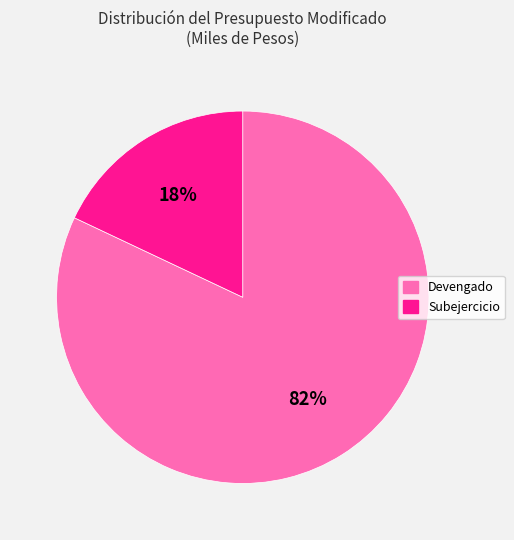

Is there any slice that represents more than half of the pie?

Yes